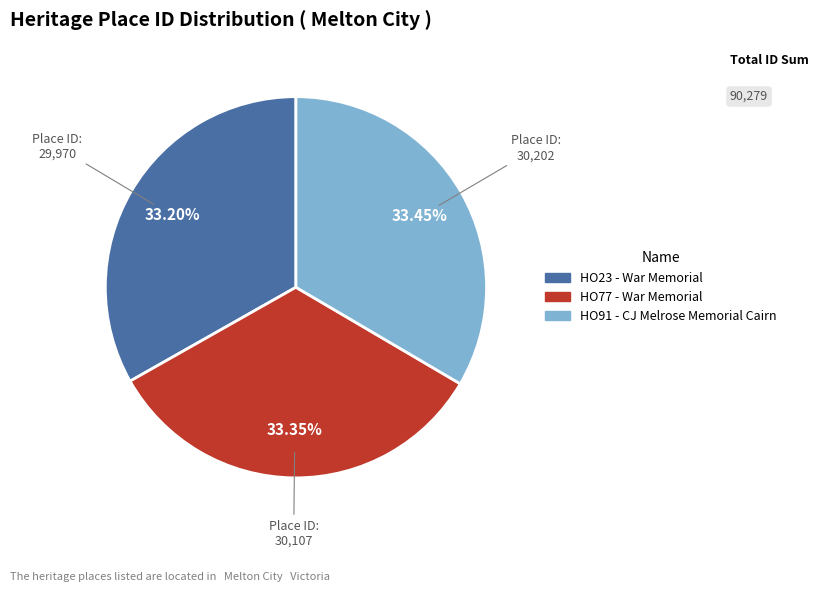

The HO23 - War Memorial slice represents 20% of the pie. True or false?

False